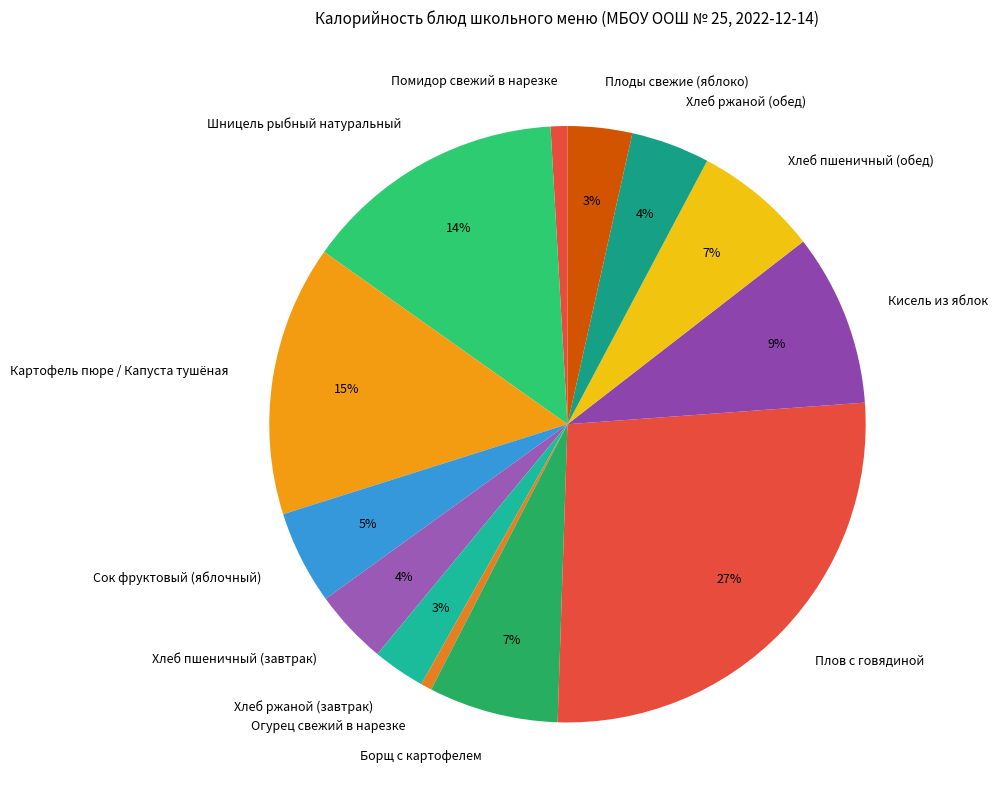

Count the number of slices in the pie.

13